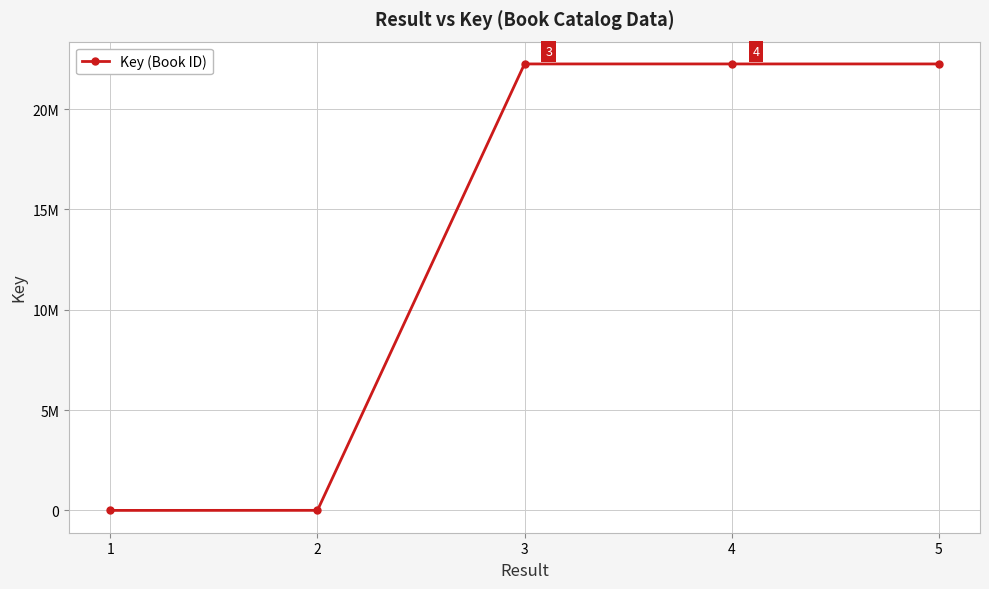

Does the chart have visible grid lines?

Yes